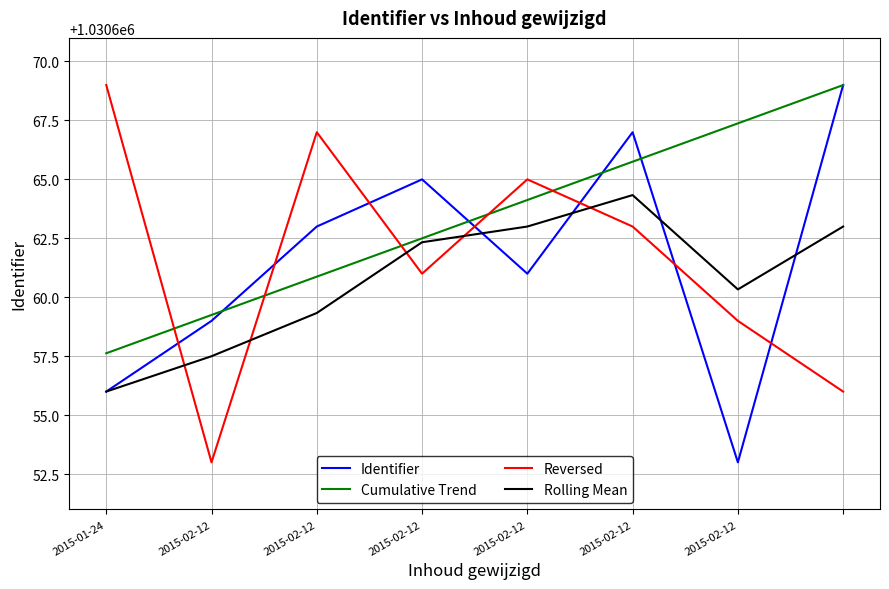

What is the maximum value shown in the chart?

1030669.0